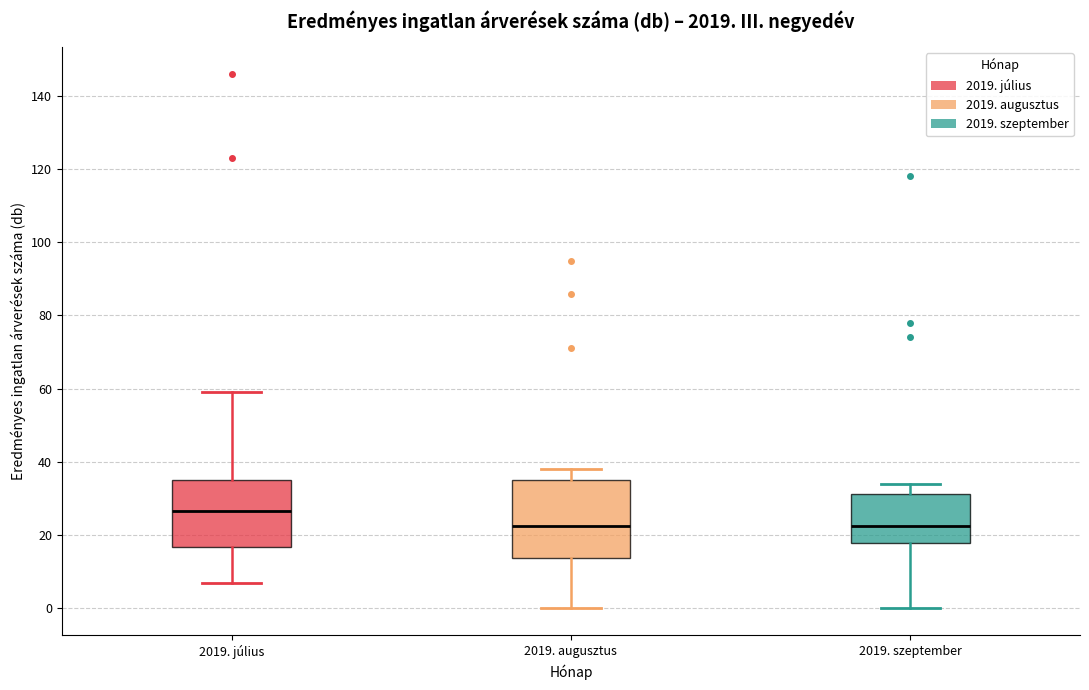

Which box's median line is the highest?

2019. július